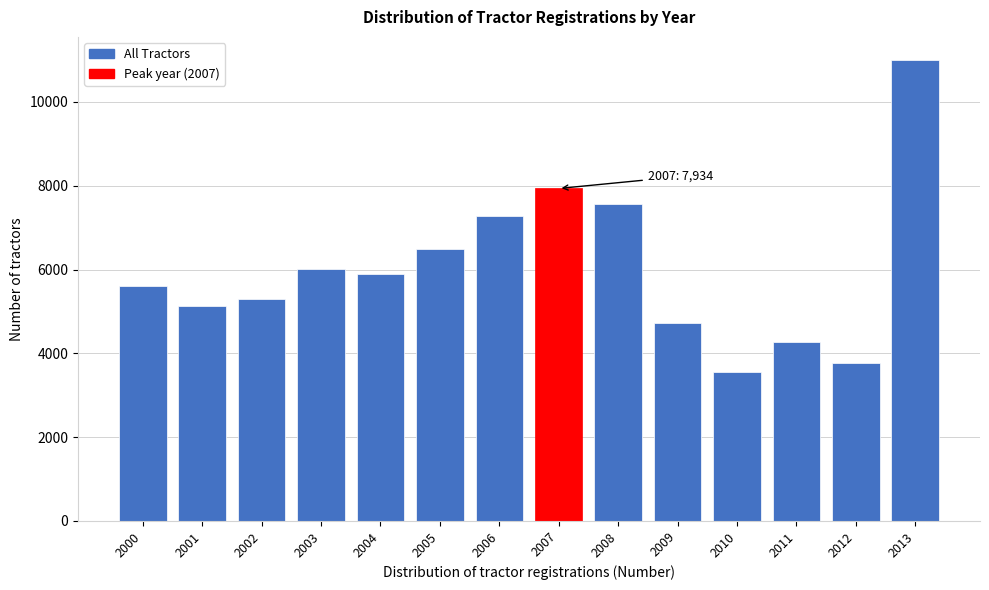

Reading right to left, what are all the values shown in this chart?

11001	3777	4268	3553	4728	7566	7934	7288	6495	5902	6014	5304	5128	5602